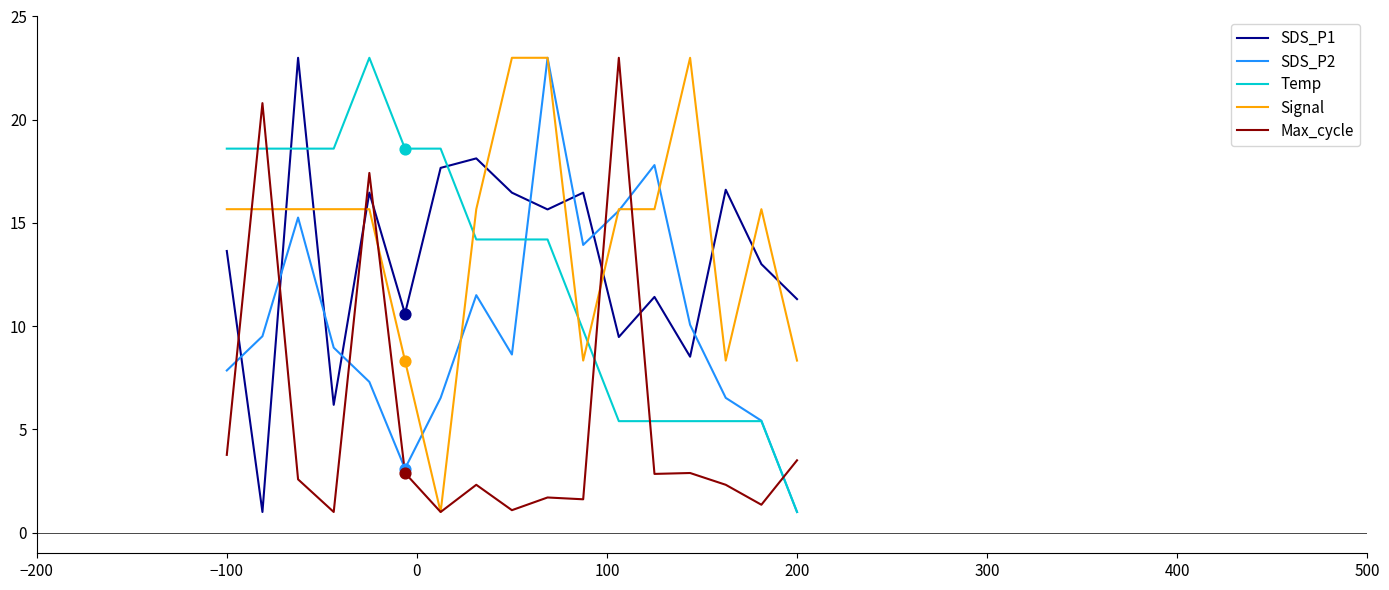

Which series has the largest total across all categories?

Signal